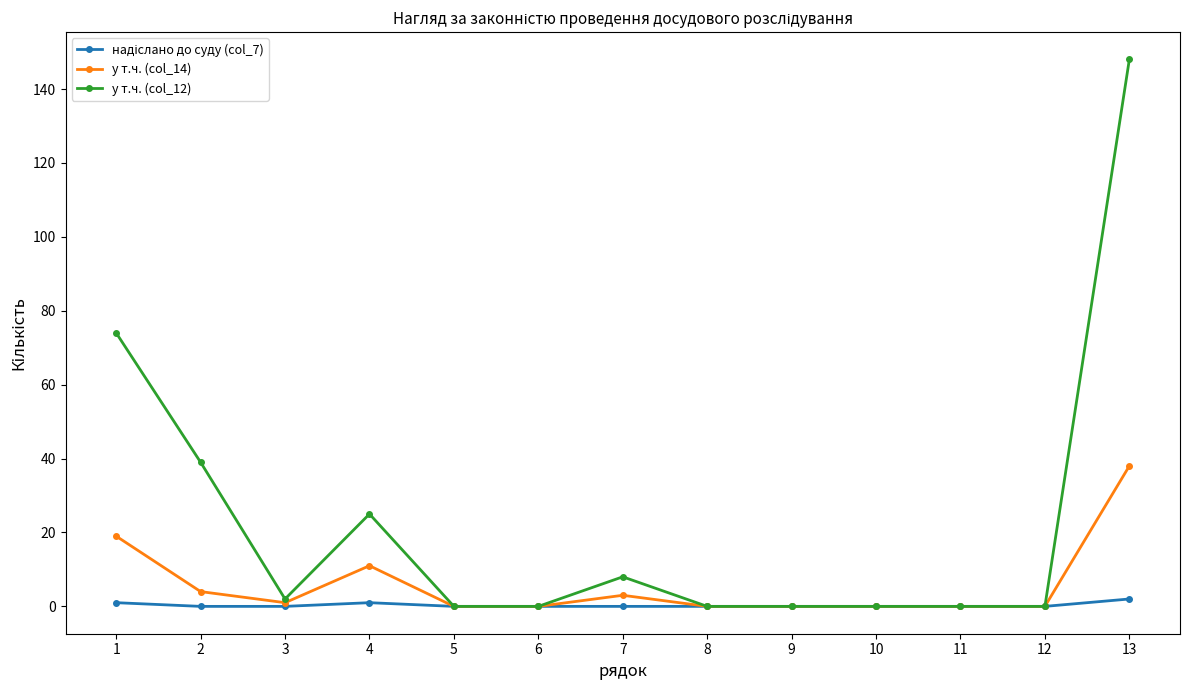

How many distinct data groups are displayed?

3